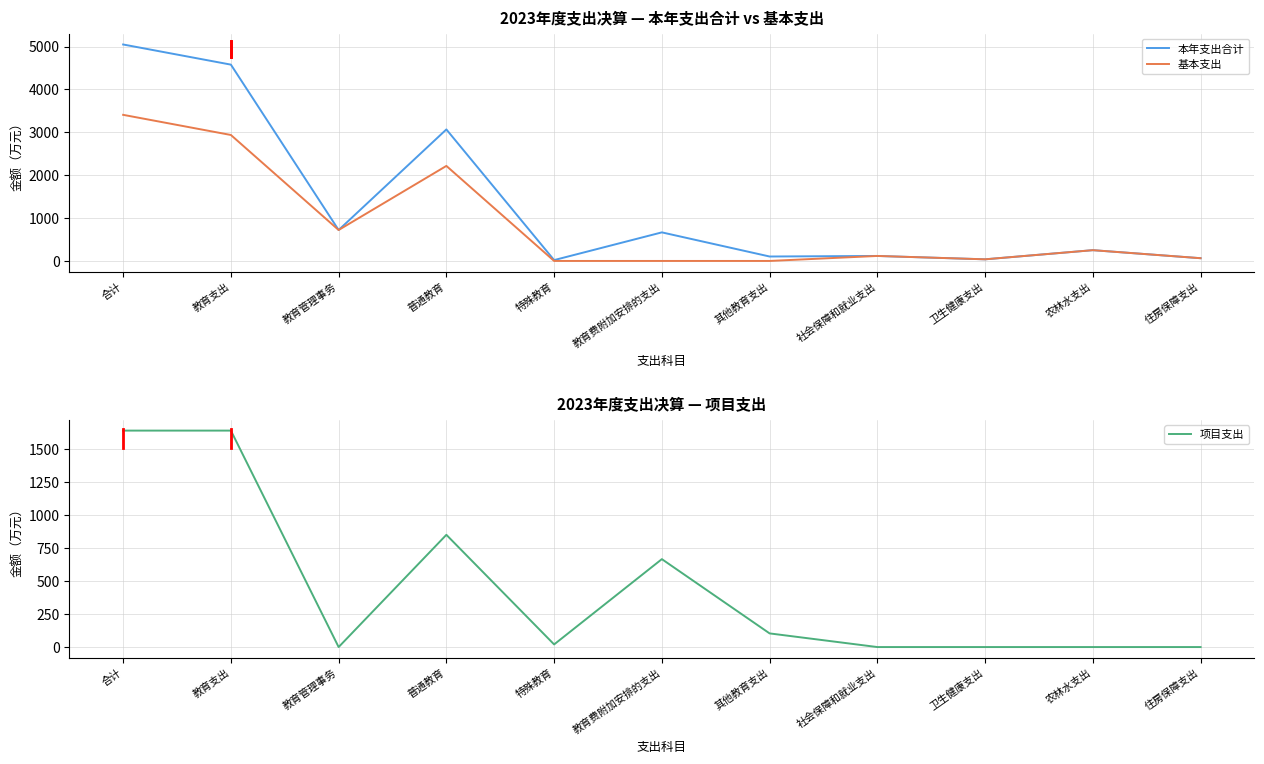

What is the total value across all series at 卫生健康支出?

76.1